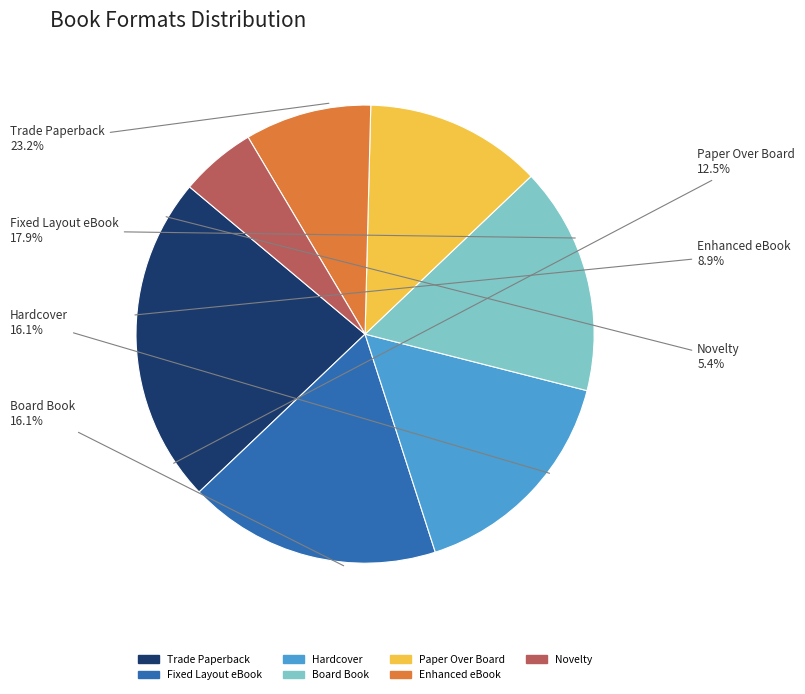

What percentage do Paper Over Board and Enhanced eBook together represent?

21.4%